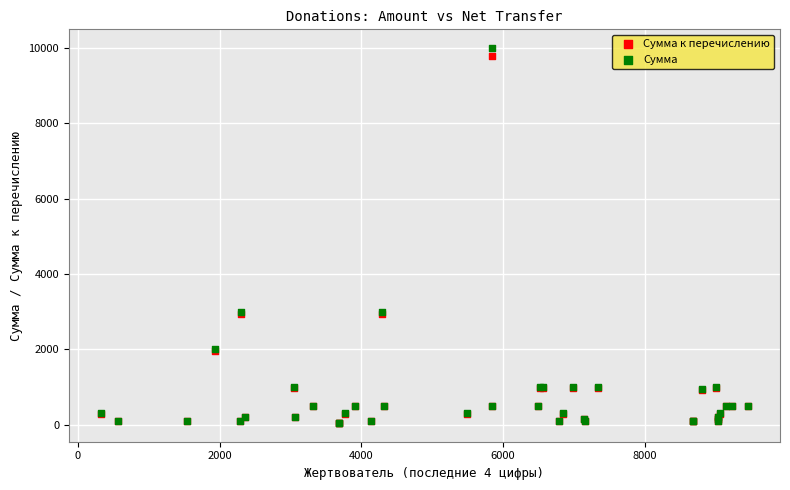

What are all the series names shown in the legend?

Сумма к перечислению, Сумма